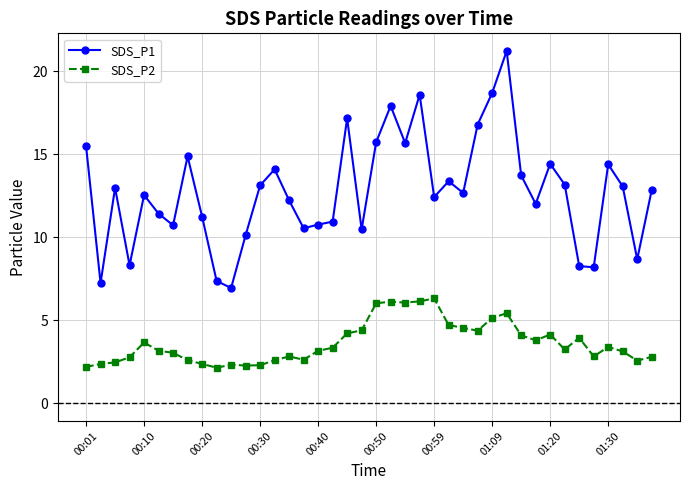

Count the number of data series in this chart.

2